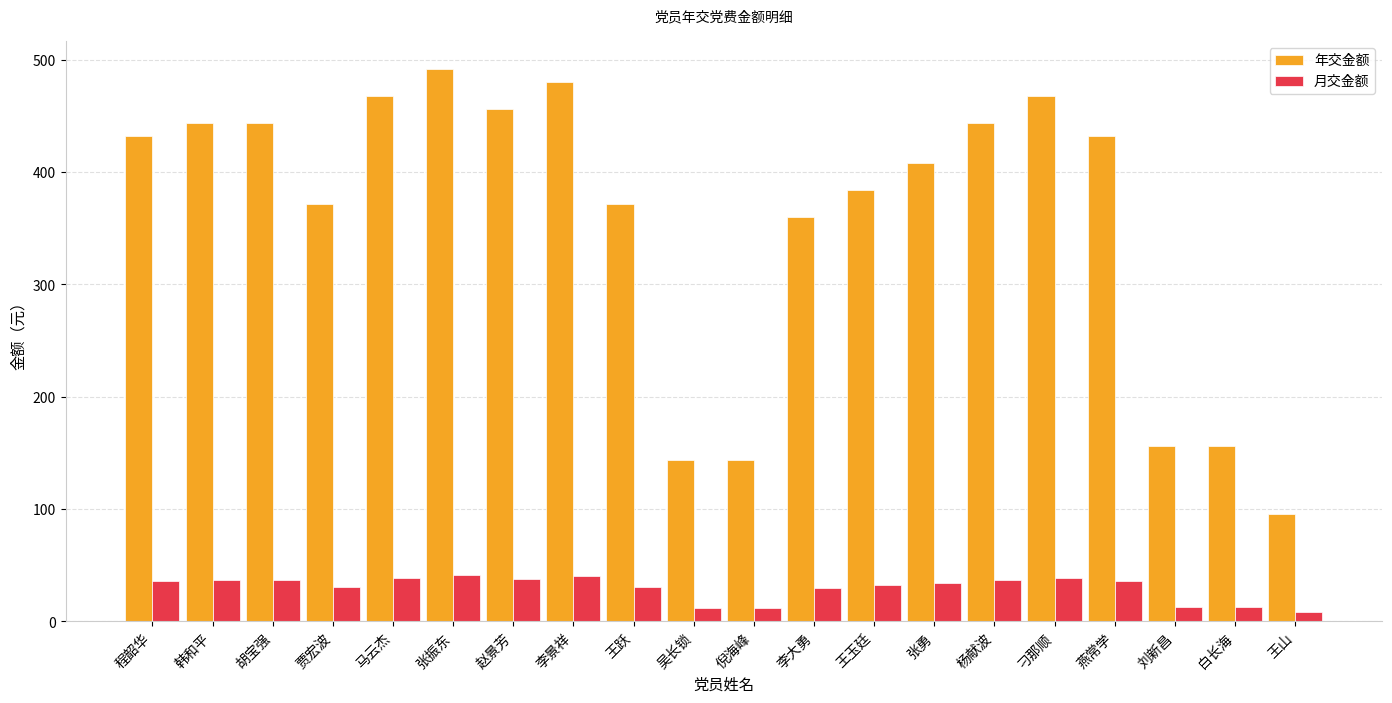

What is the label of the 14th bar from the right?

赵景芳